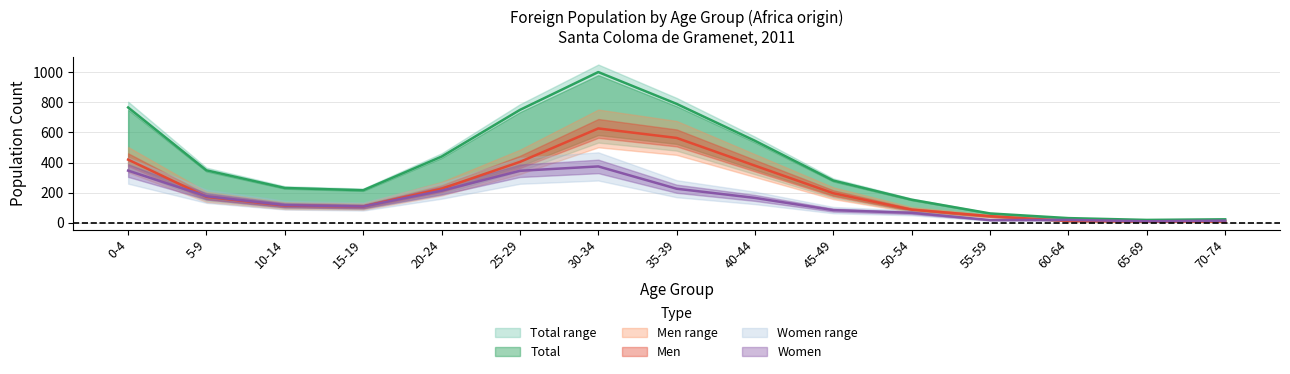

Which series changed the most between 25-29 and 35-39?

Men